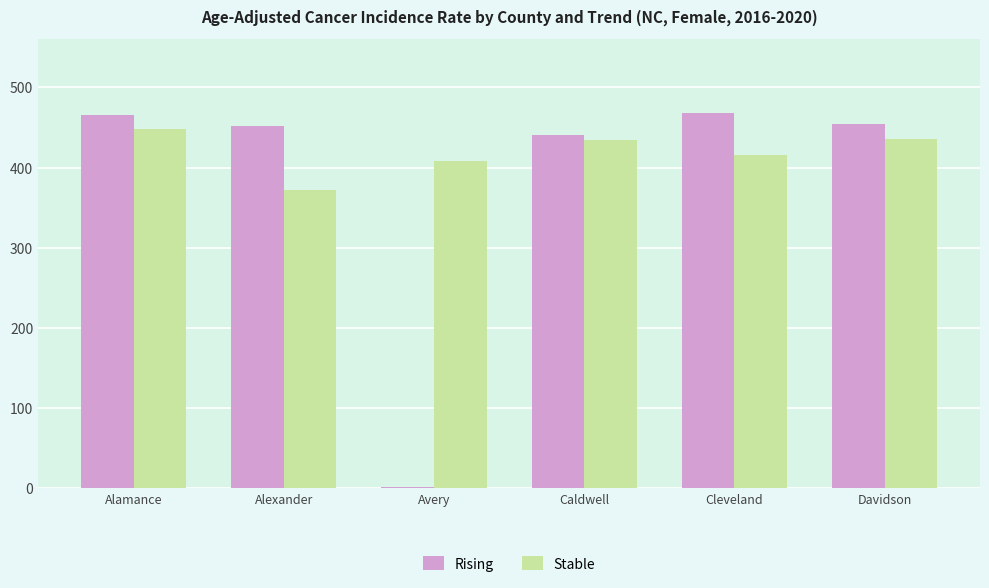

At which category is the sum across all series the highest?

Alamance